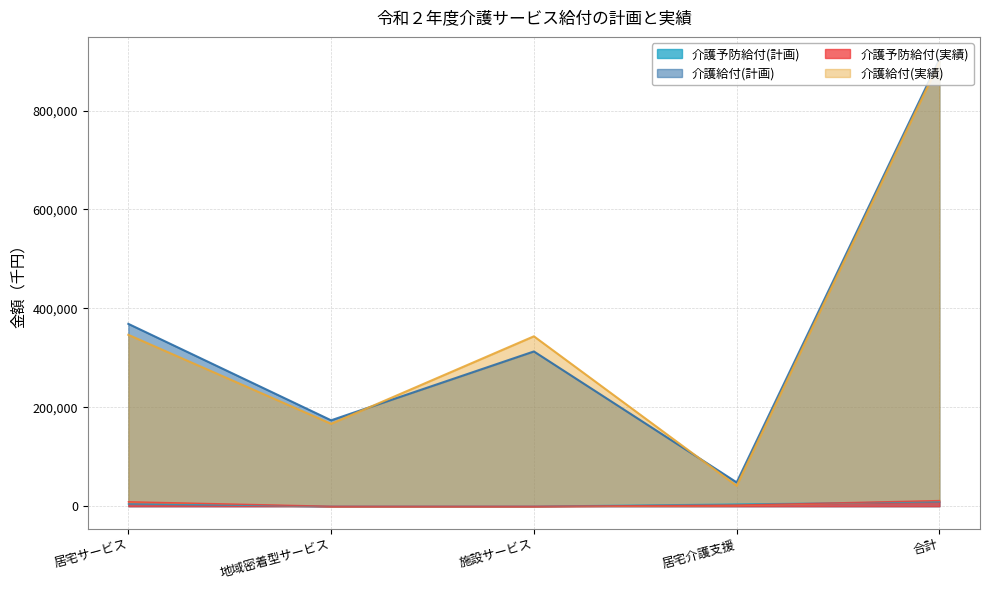

Between 合計 and 居宅介護支援, which is larger?

合計